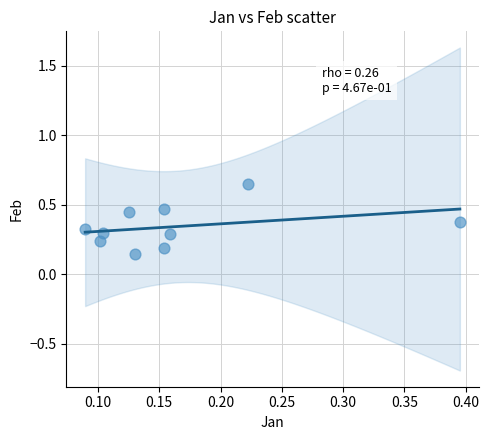

What is the average Y value?

0.3